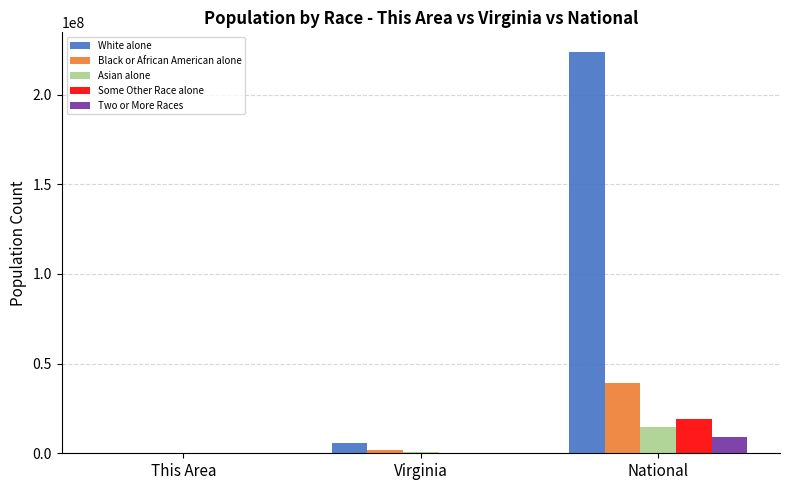

What is the sum of all White alone values?

229042357